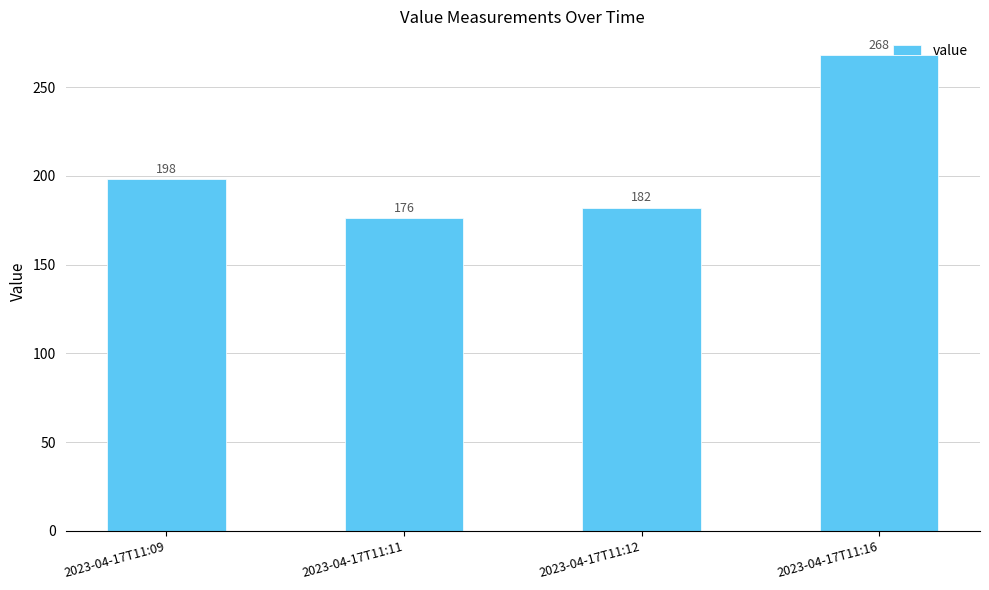

Which label corresponds to the largest value in the chart?

2023-04-17T11:16